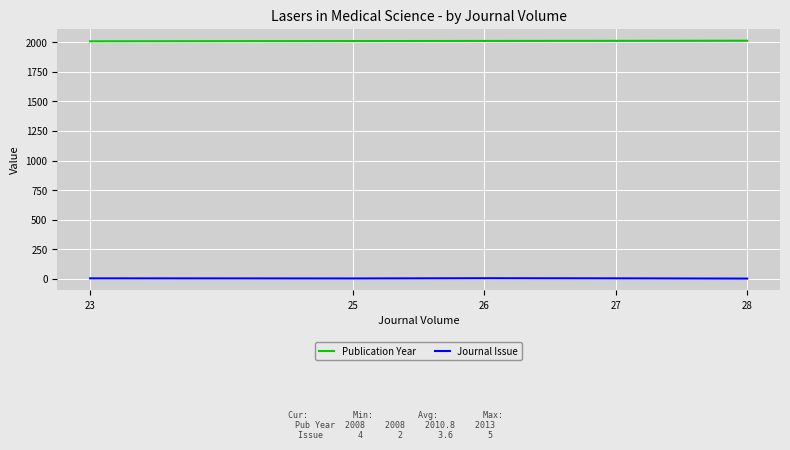

What is the difference between the second highest and minimum values in the Journal Issue series?

2